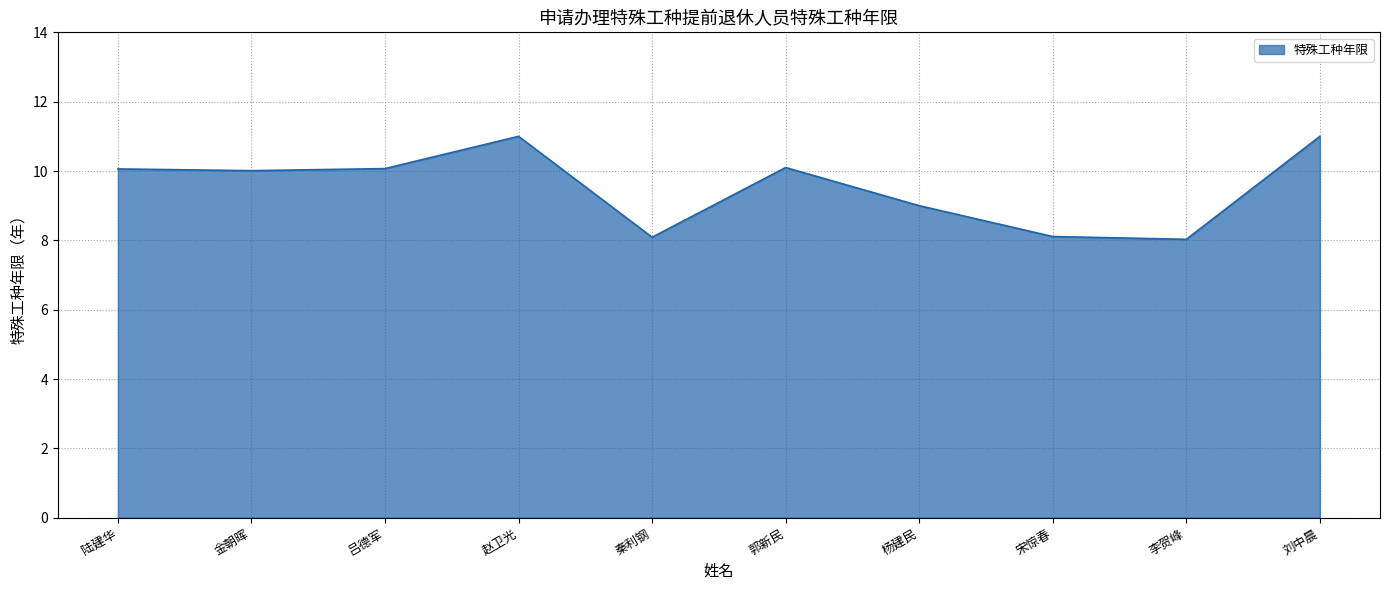

What is the difference between the maximum and minimum values?

3.0